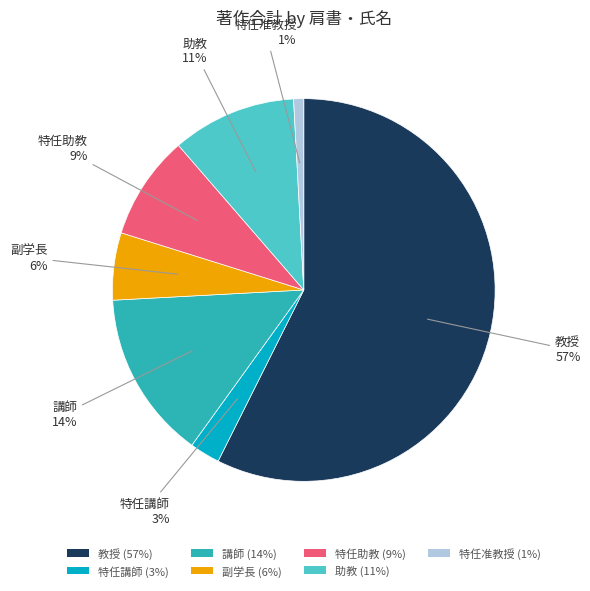

How many slices are in this pie chart?

7